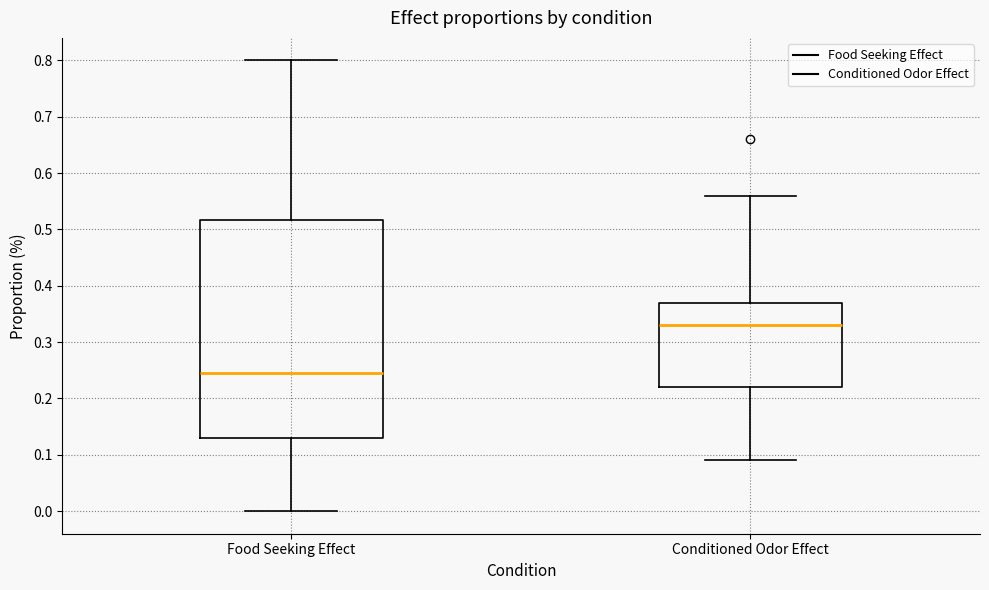

Which box is the tallest, from its lower edge to its upper edge?

Food Seeking Effect